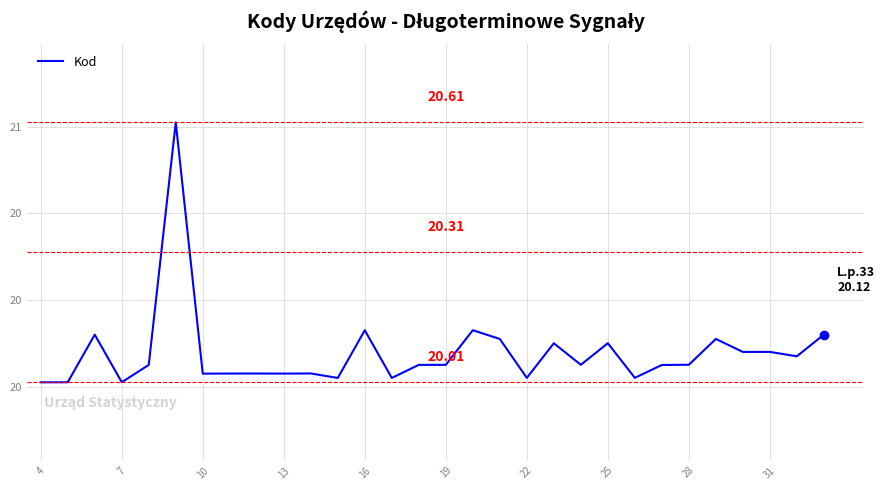

Does the chart have visible grid lines?

Yes